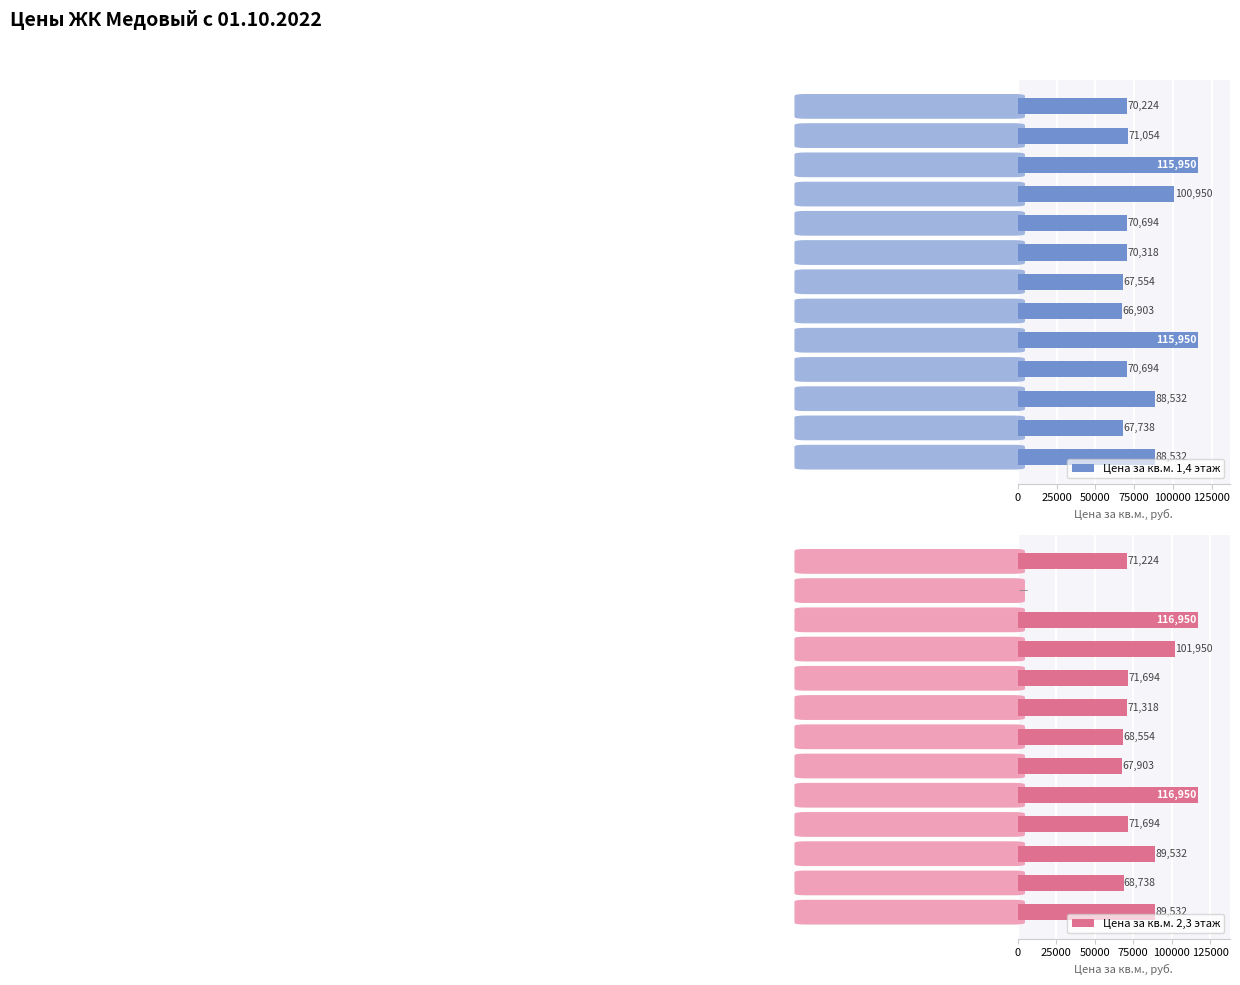

List the series in order of their peak value, lowest first.

Цена за кв.м. 1,4 этаж, Цена за кв.м. 2,3 этаж